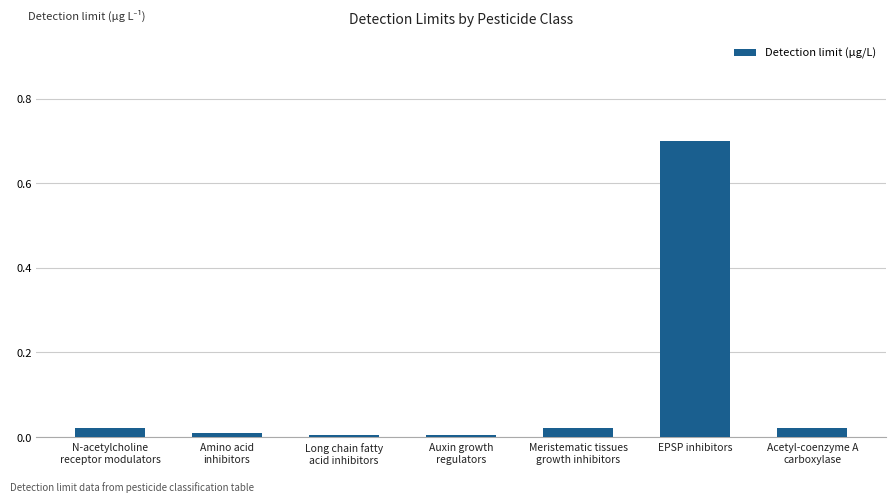

What is the label of the 1st bar from the left?

N-acetylcholine
receptor modulators